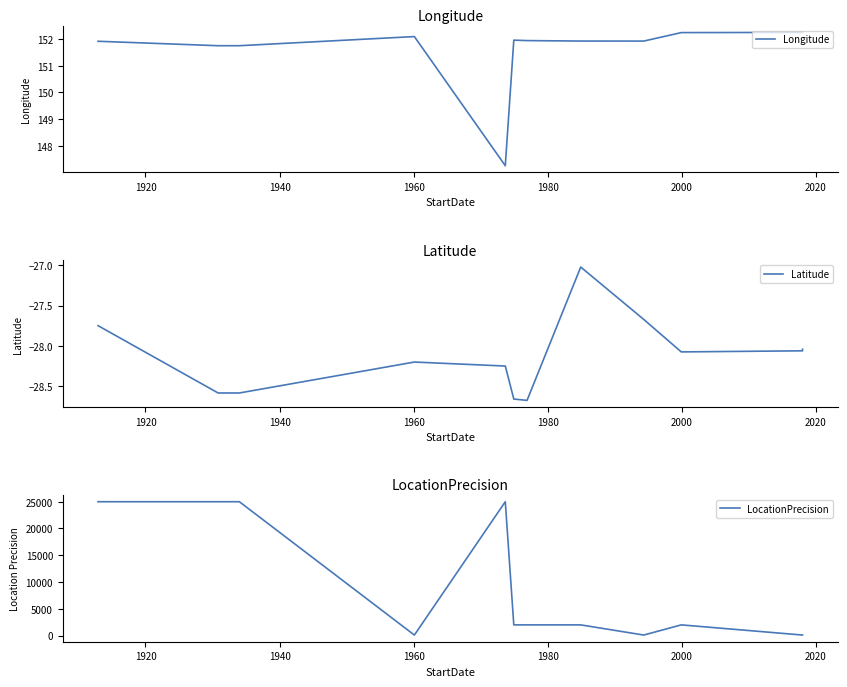

How many values in the Latitude series exceed -28?

3